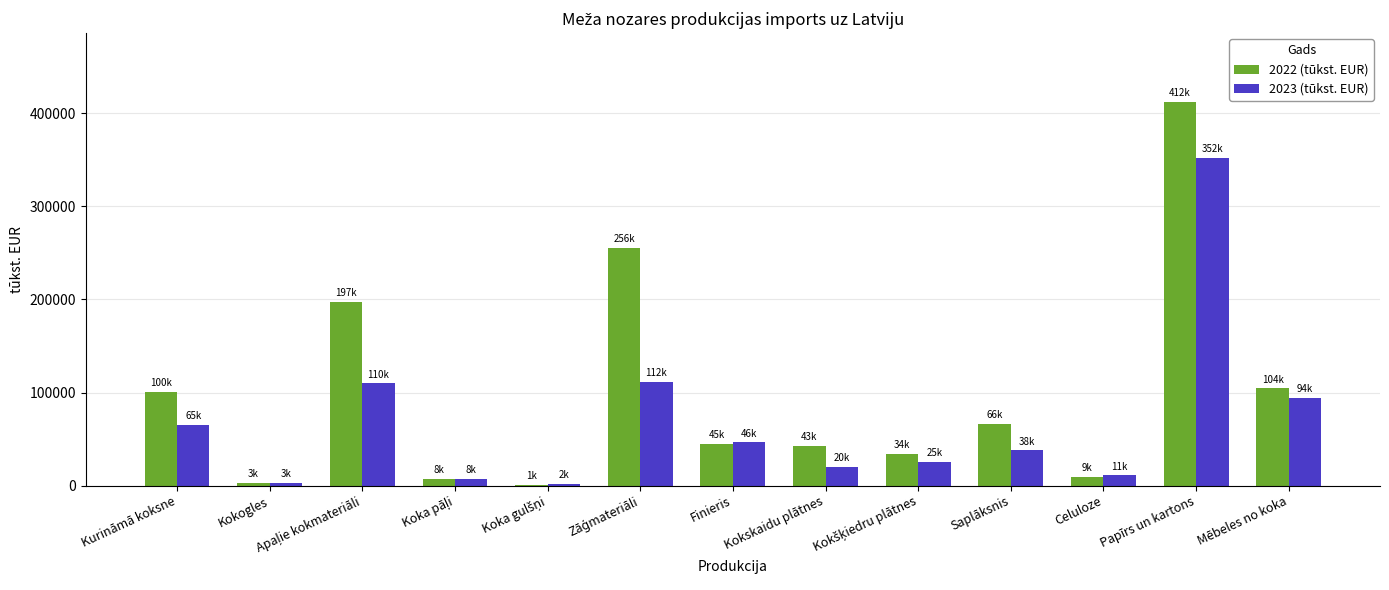

How many groups of bars are there?

13